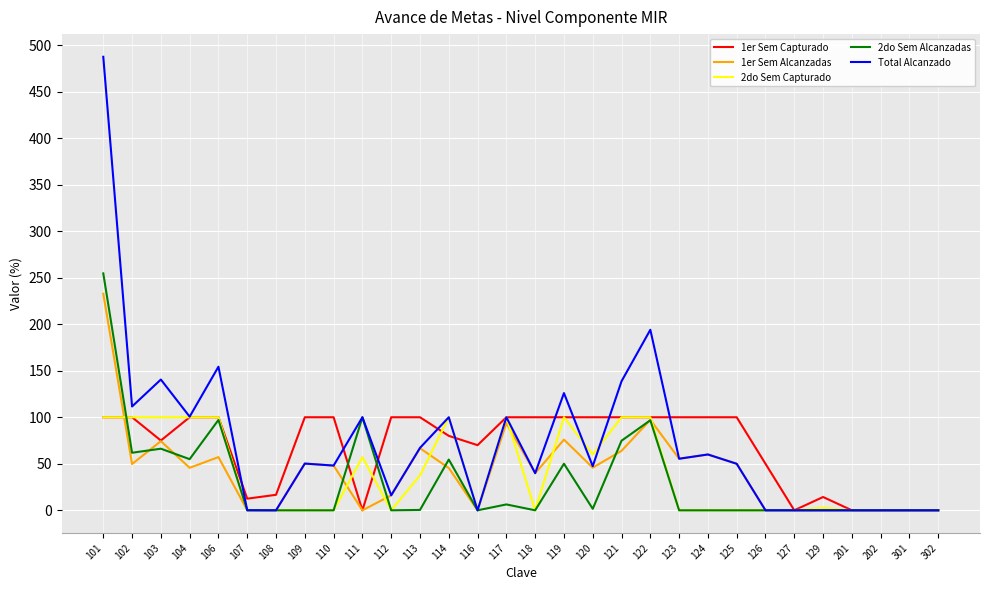

Is it true that 1er Sem Alcanzadas equals 27.8 at 123?

False